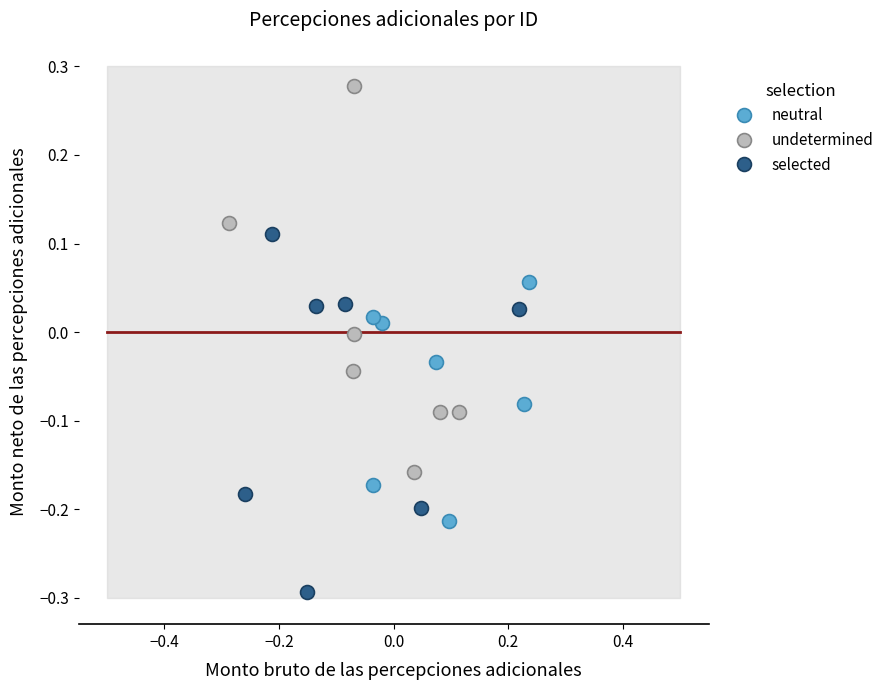

What are all the series names shown in the legend?

neutral, undetermined, selected